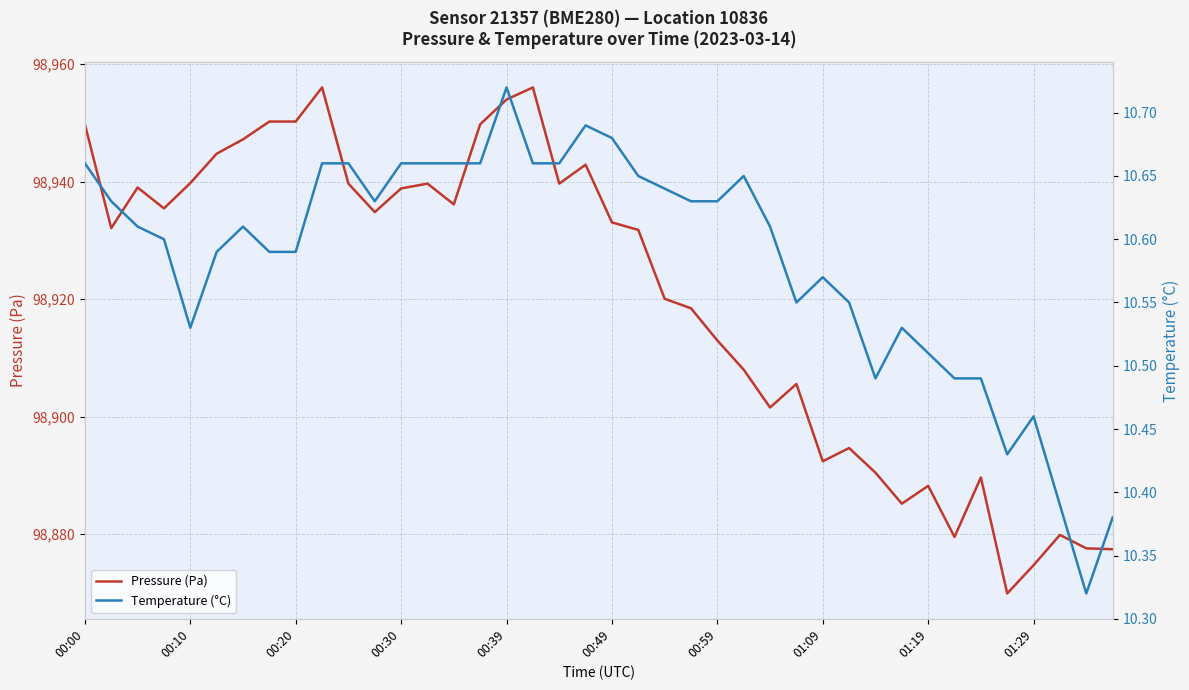

What is the difference between the second highest and second lowest values in the Pressure (Pa) series?

81.3